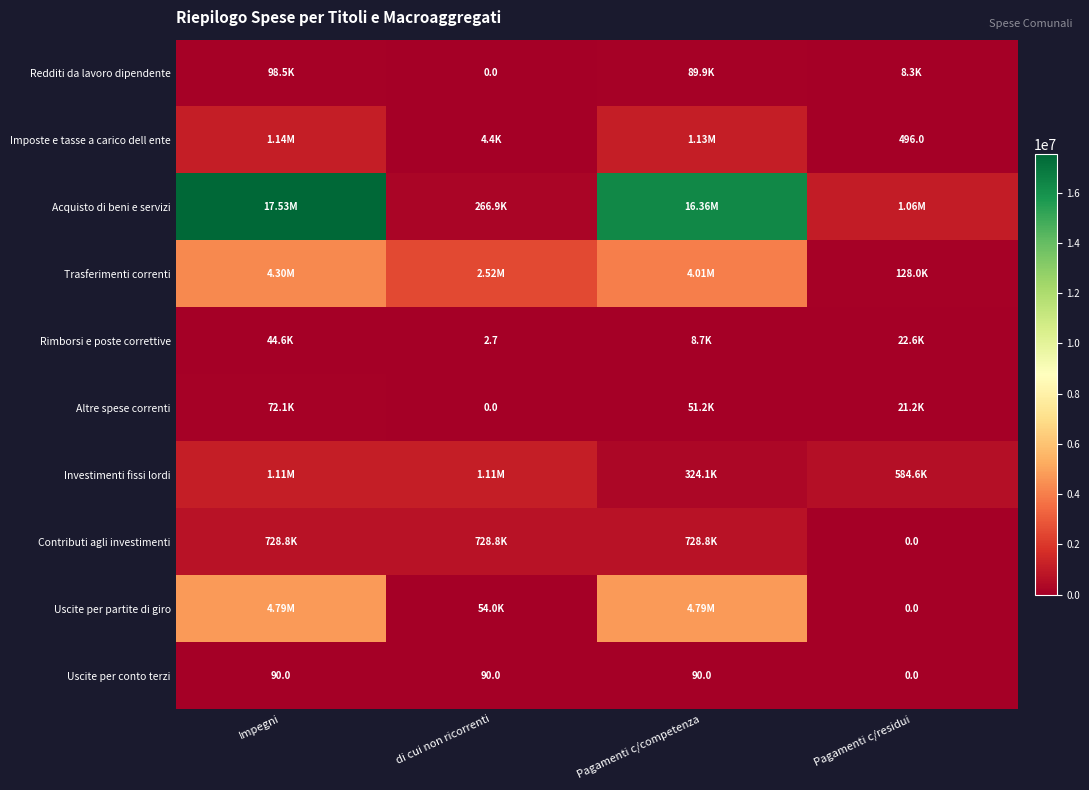

At di cui non ricorrenti, list the series in order from largest to smallest.

Trasferimenti correnti, Investimenti fissi lordi, Contributi agli investimenti, Acquisto di beni e servizi, Uscite per partite di giro, Imposte e tasse a carico dell ente, Uscite per conto terzi, Rimborsi e poste correttive, Redditi da lavoro dipendente, Altre spese correnti